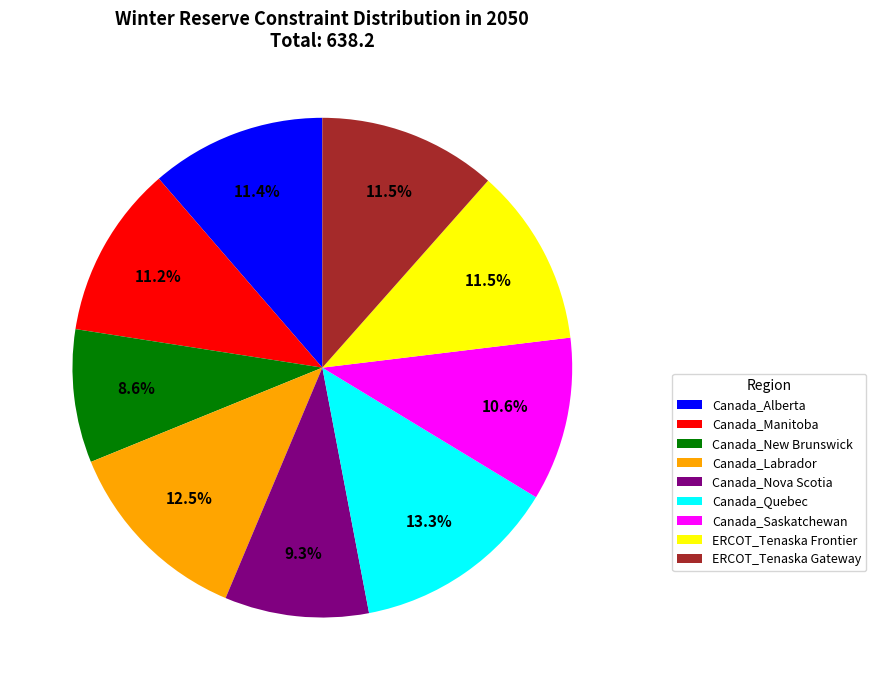

What percentage is NOT represented by Canada_New Brunswick?

91.4%